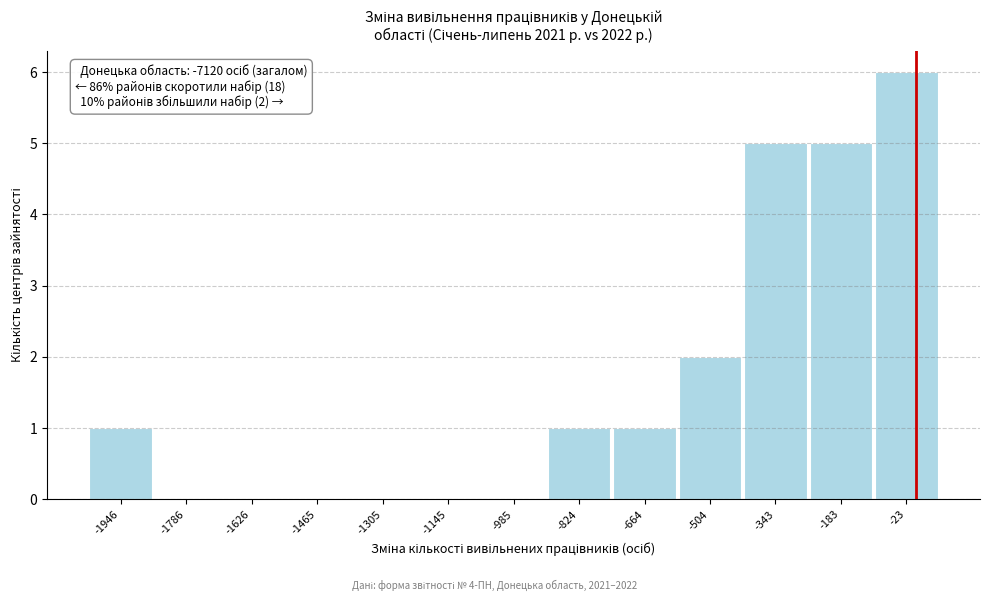

Over which range of the x-axis is the bar tallest?

-100 to 60